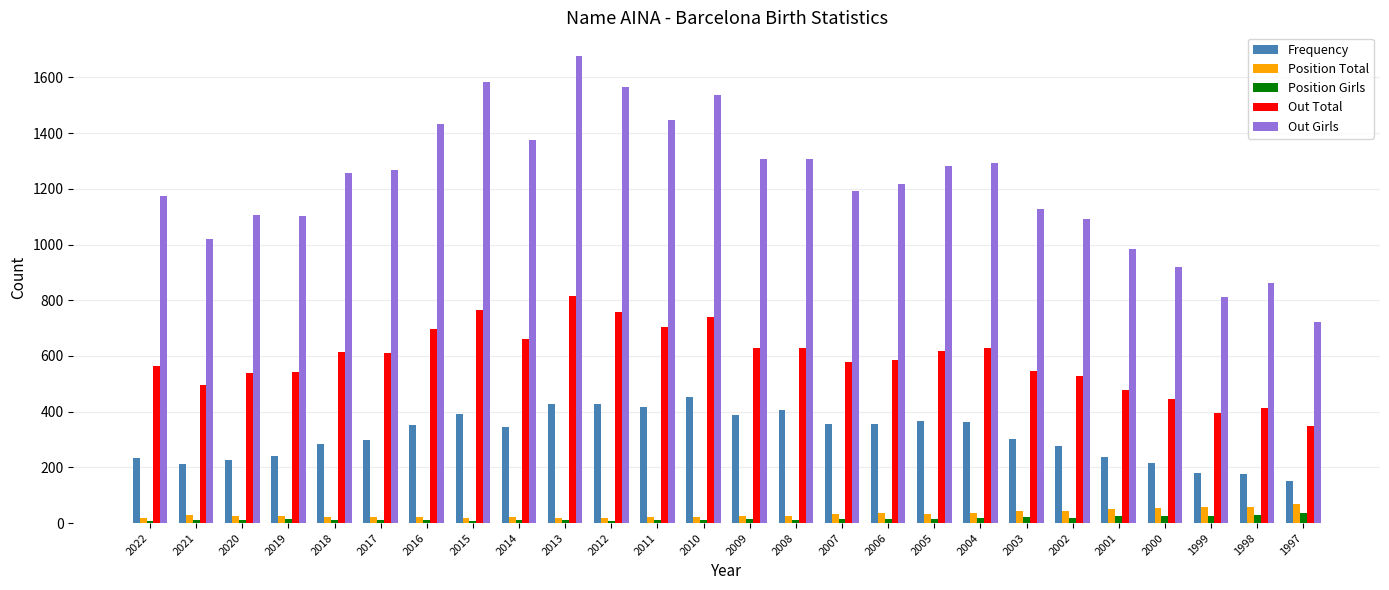

How many categories are shown in the chart?

26